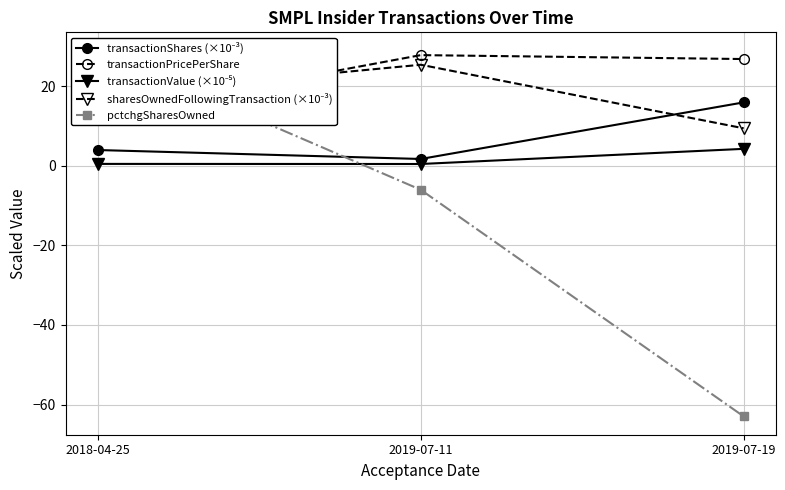

How many lines are shown in the chart?

5